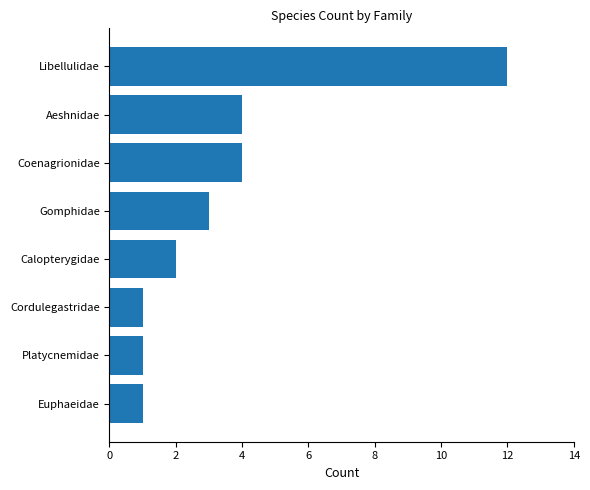

True or false: the data shows 4 at Aeshnidae.

True